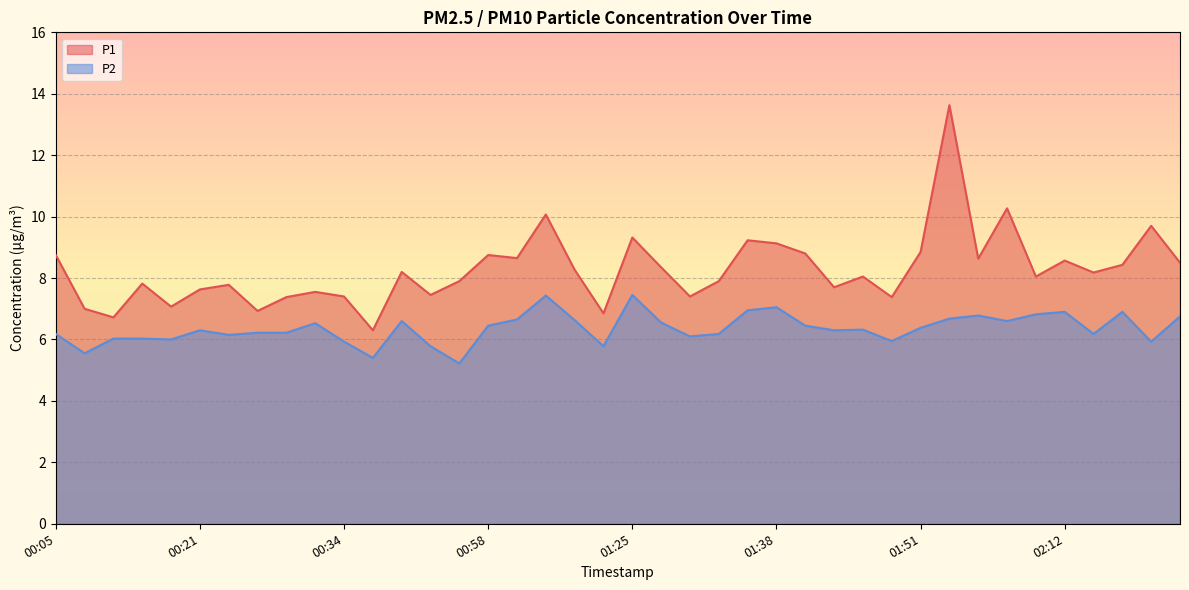

How many lines are shown in the chart?

2